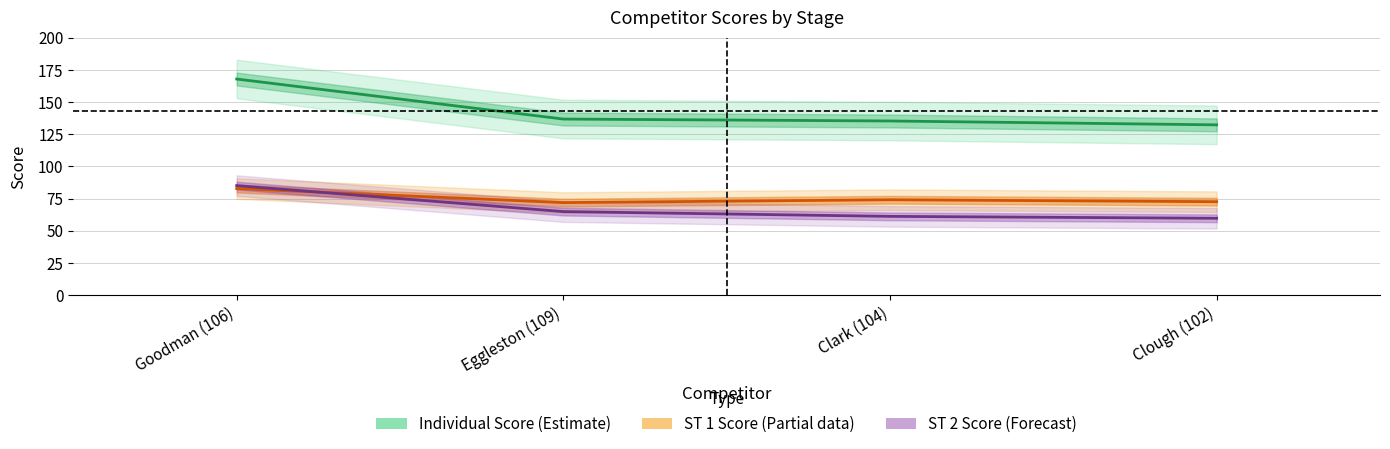

Between Eggleston (109) and Clough (102), which series saw the biggest shift?

ST 2 Score (Forecast)